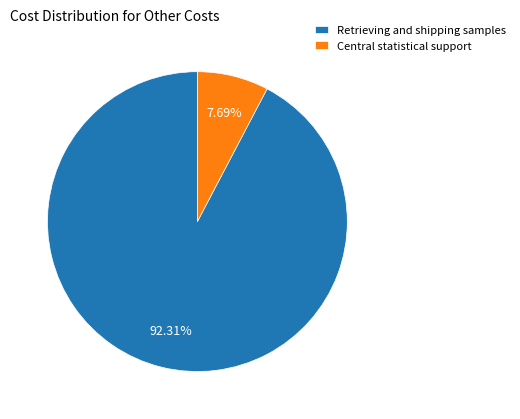

Does Retrieving and shipping samples account for over 50% of the chart?

Yes